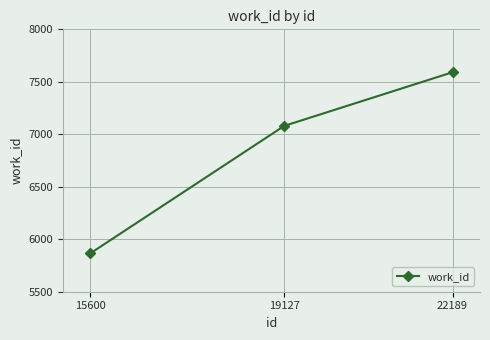

Reading left to right, extract all data points from this chart.

5866	7080	7591